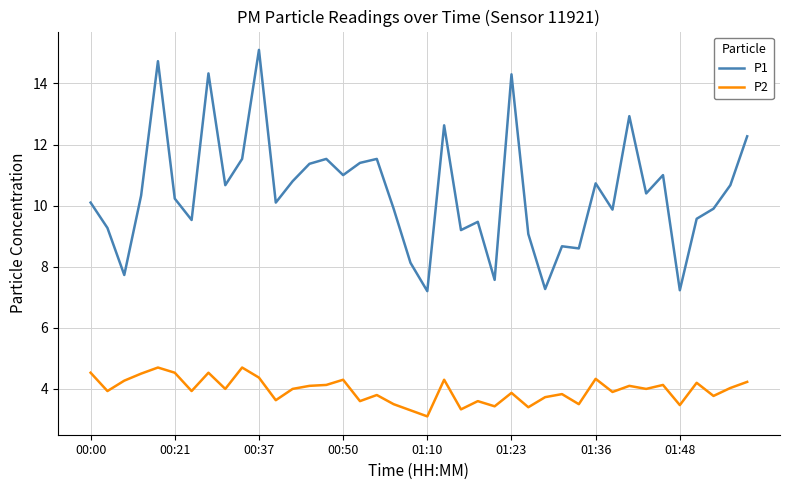

Which series has the largest range (max minus min)?

P1